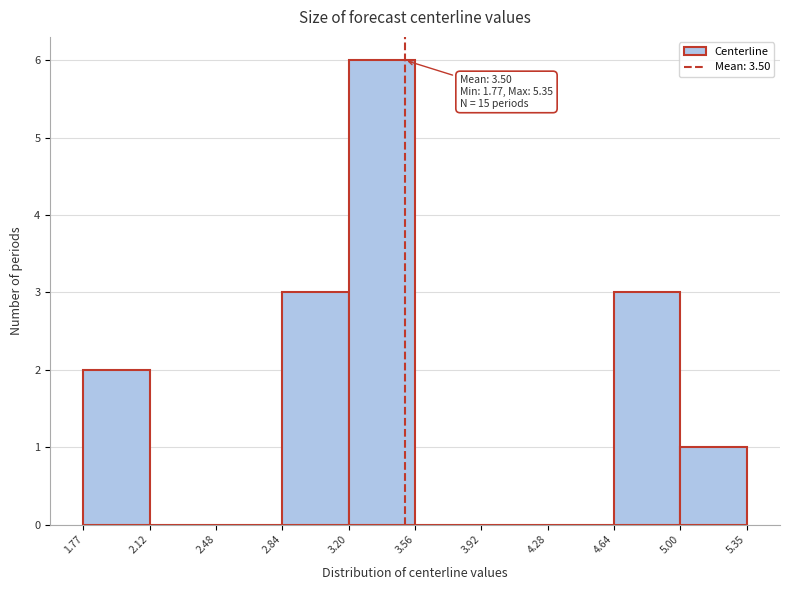

Over which range of the x-axis is the bar tallest?

3.20 to 3.56